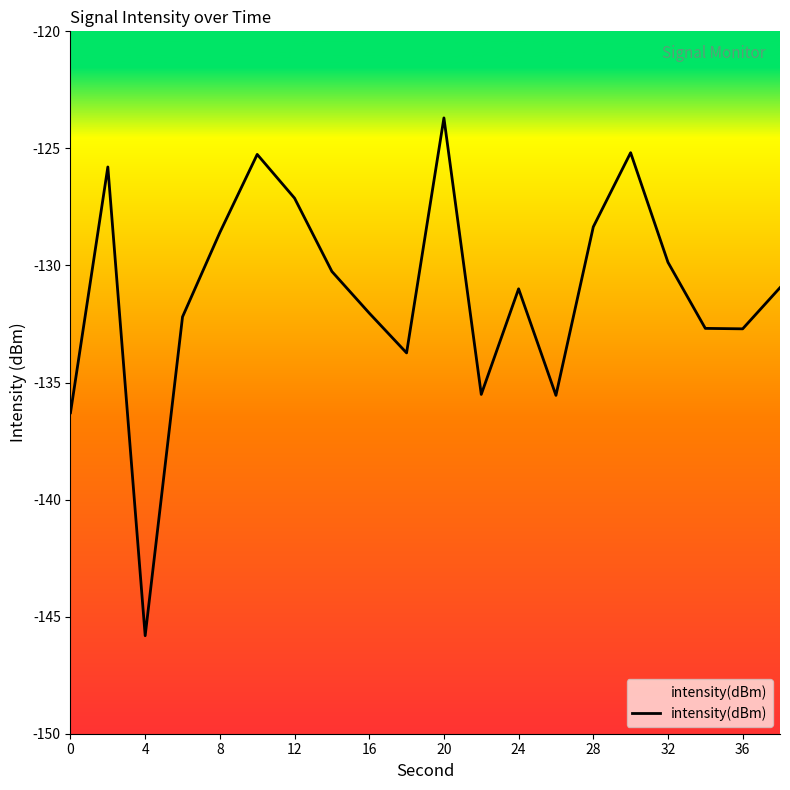

What is the maximum value shown in the chart?

-123.7